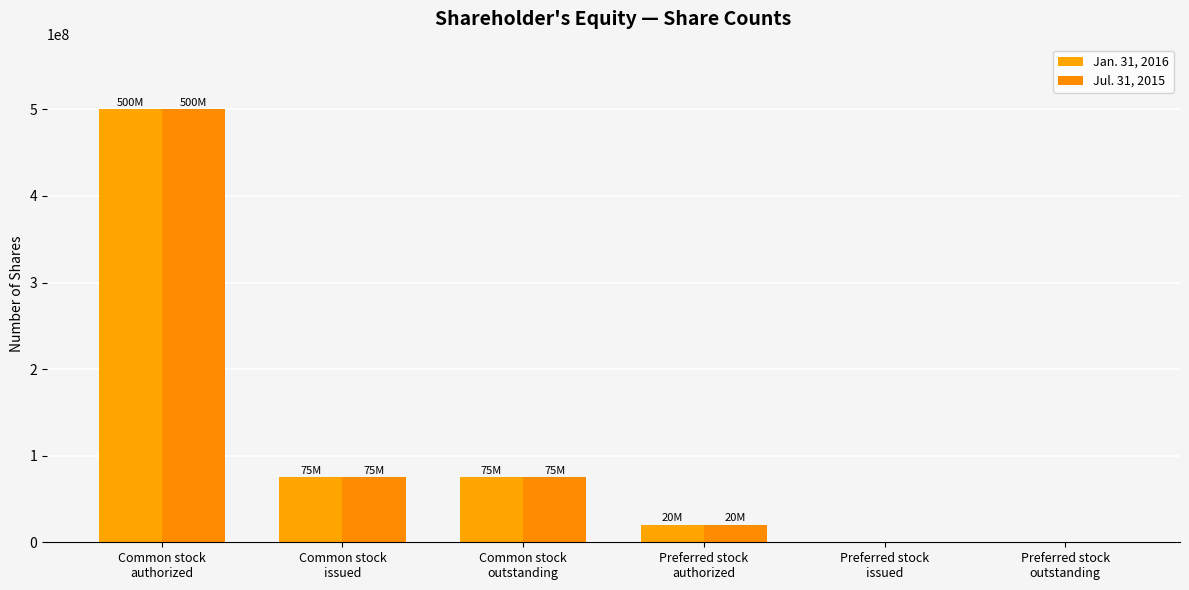

Is it true that Jul. 31, 2015 equals 0 at Preferred stock
outstanding?

True